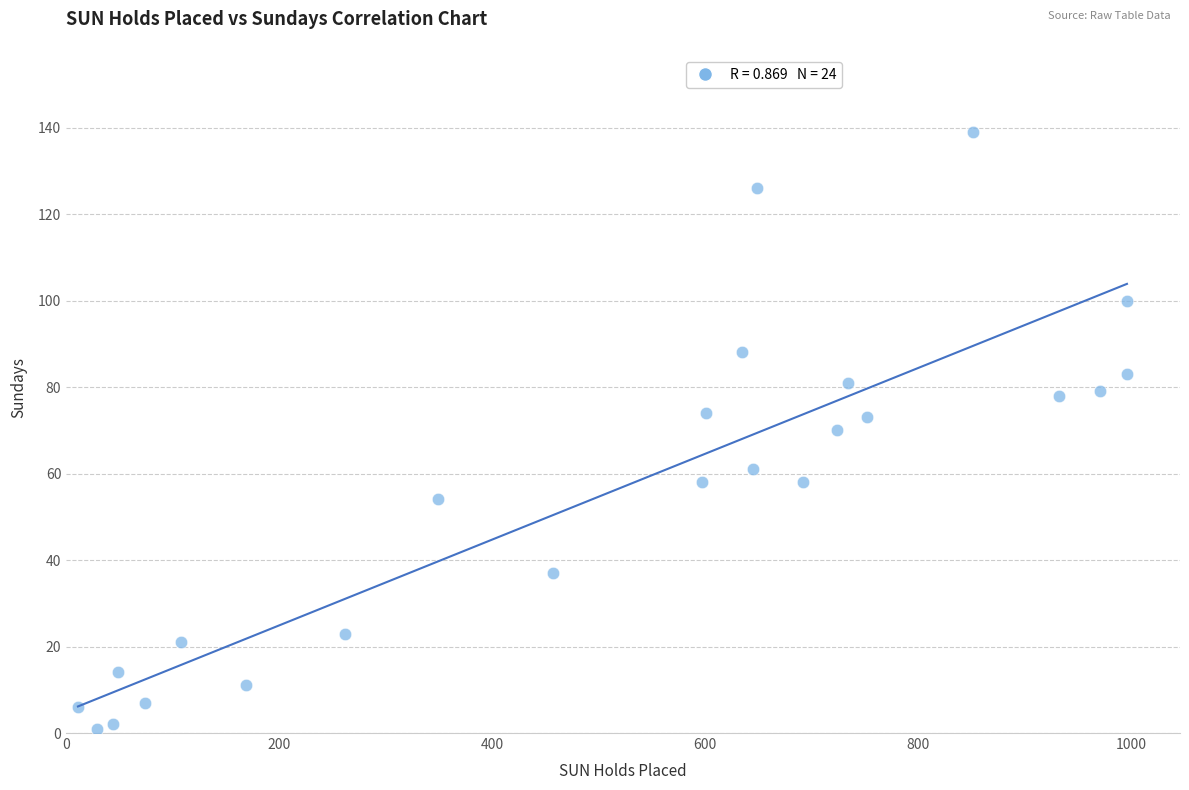

What is the range of X values (max minus min)?

985